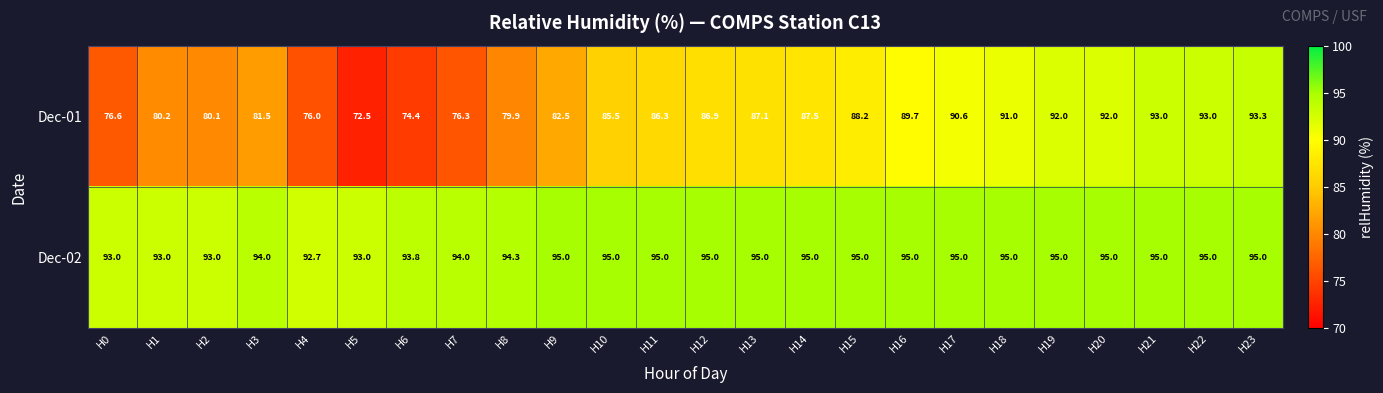

What is the highest value of the Dec-01 series?

93.3